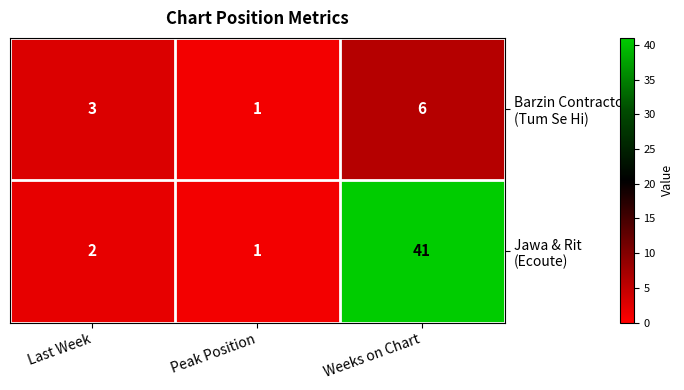

At which category is the sum across all series the highest?

Weeks on Chart